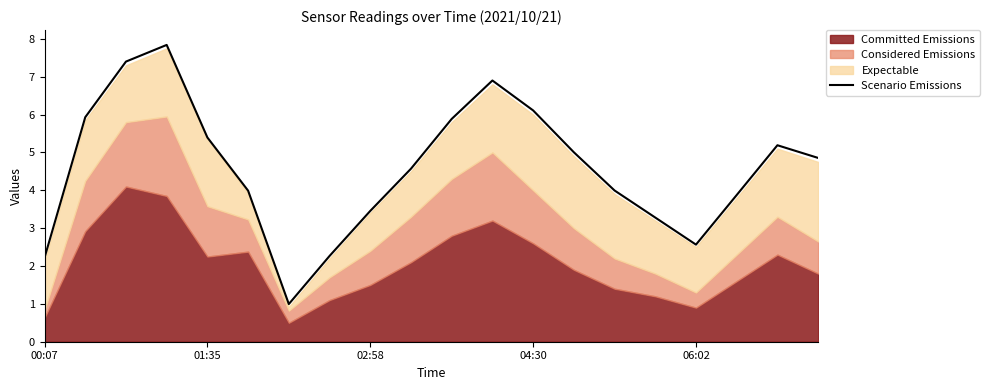

What is the lowest value of the Scenario Emissions series?

1.0